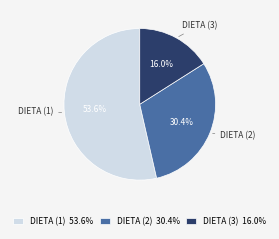

How much of the chart is everything except DIETA (2) 30.4%?

69.6%